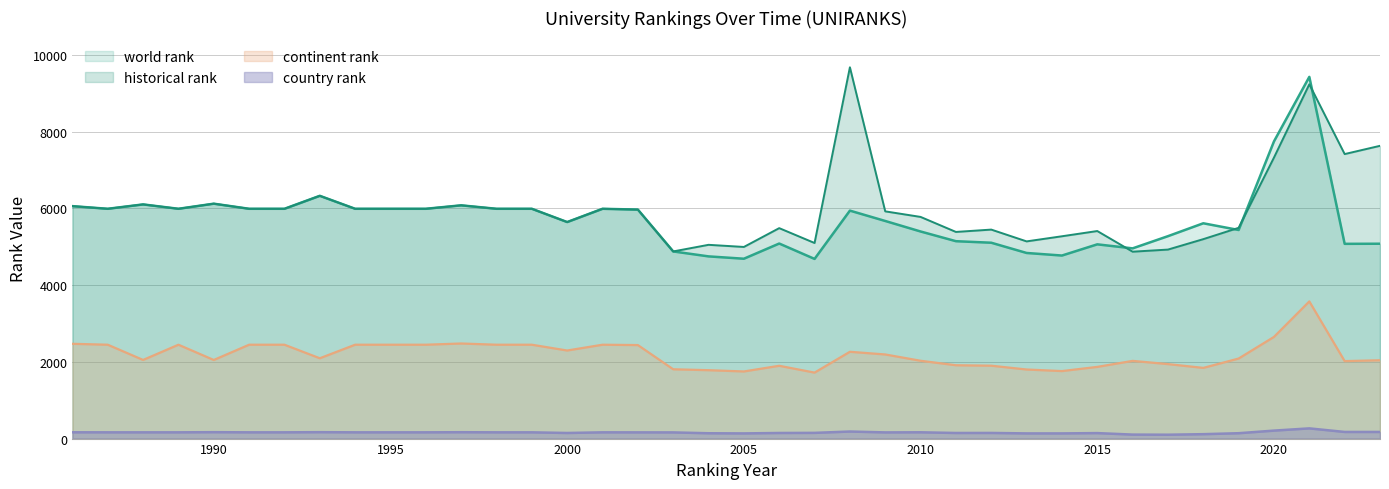

What are all the series names shown in the legend?

world rank, historical rank, continent rank, country rank